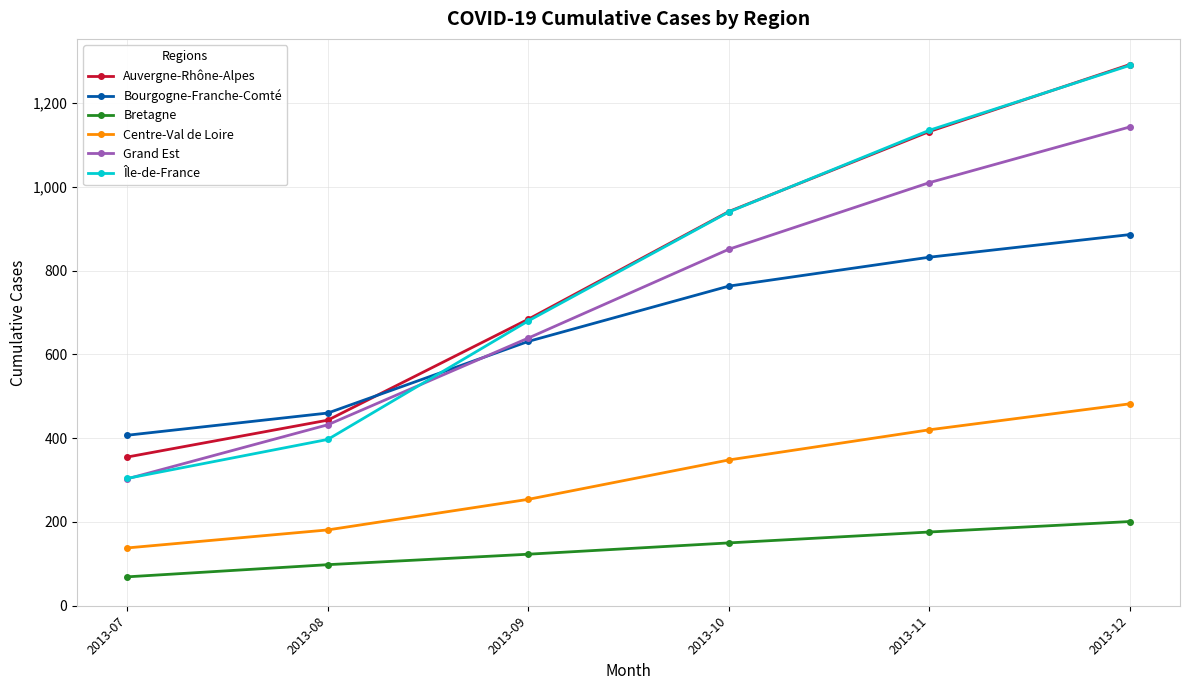

Where is Auvergne-Rhône-Alpes nearest to the value 823?

2013-10